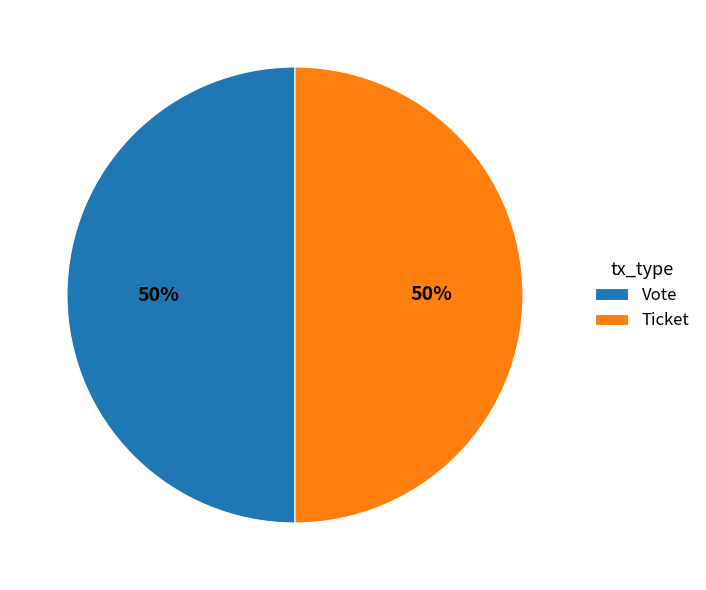

What percentage is the Vote slice, to the nearest percent?

50%